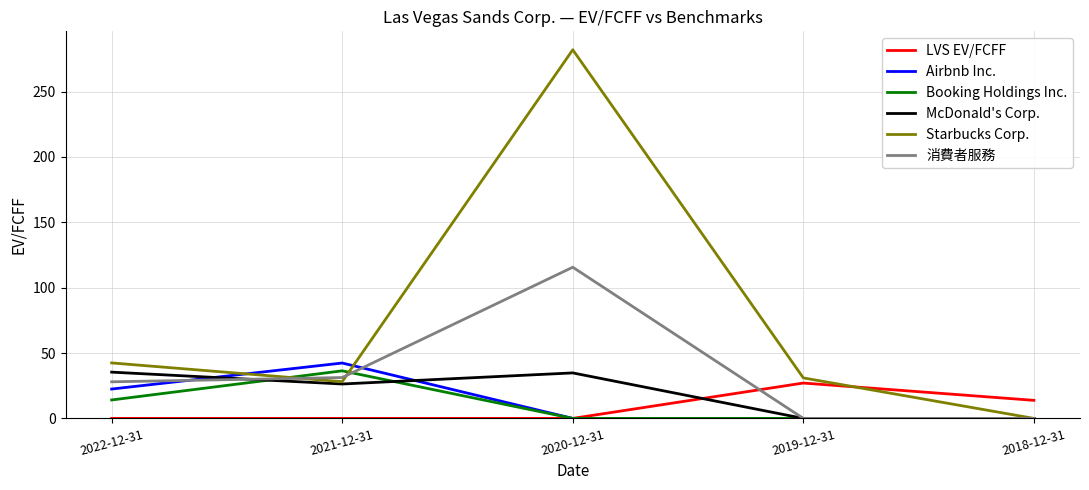

Which series has the widest spread of values?

Starbucks Corp.